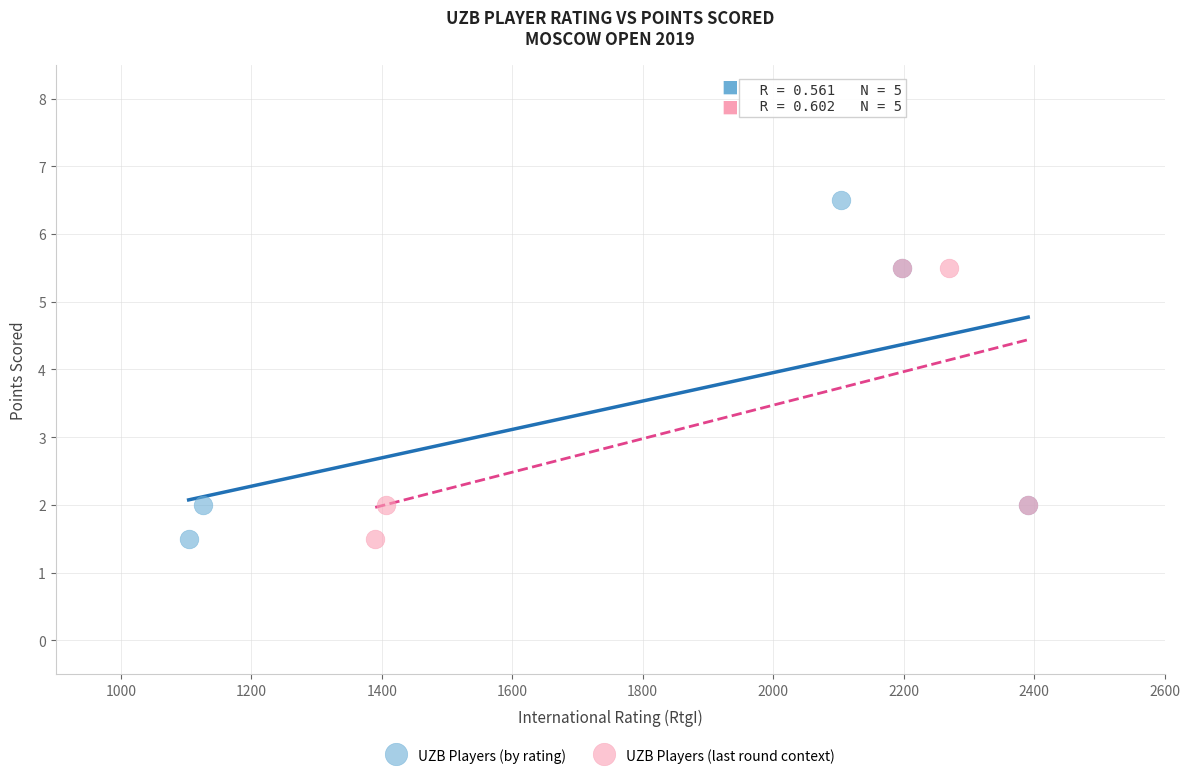

What are all the series names shown in the legend?

UZB Players (by rating), UZB Players (last round context)